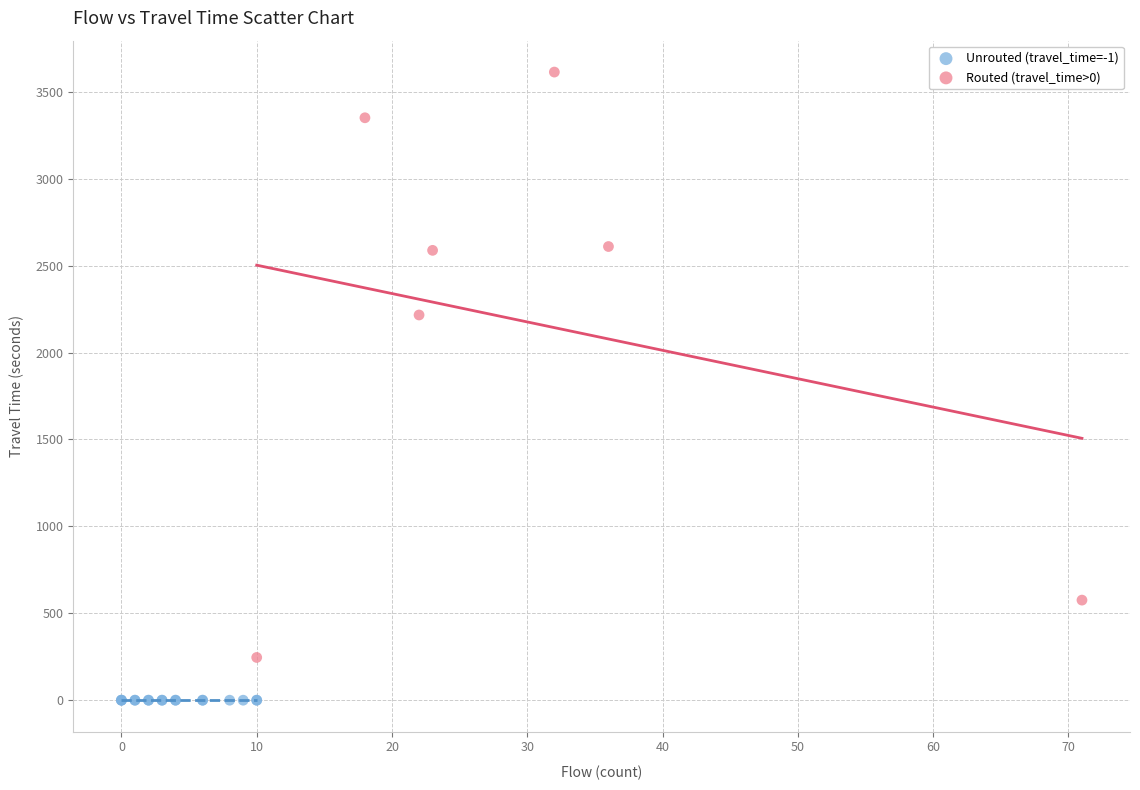

What are all the series names shown in the legend?

Unrouted (travel_time=-1), Routed (travel_time>0)